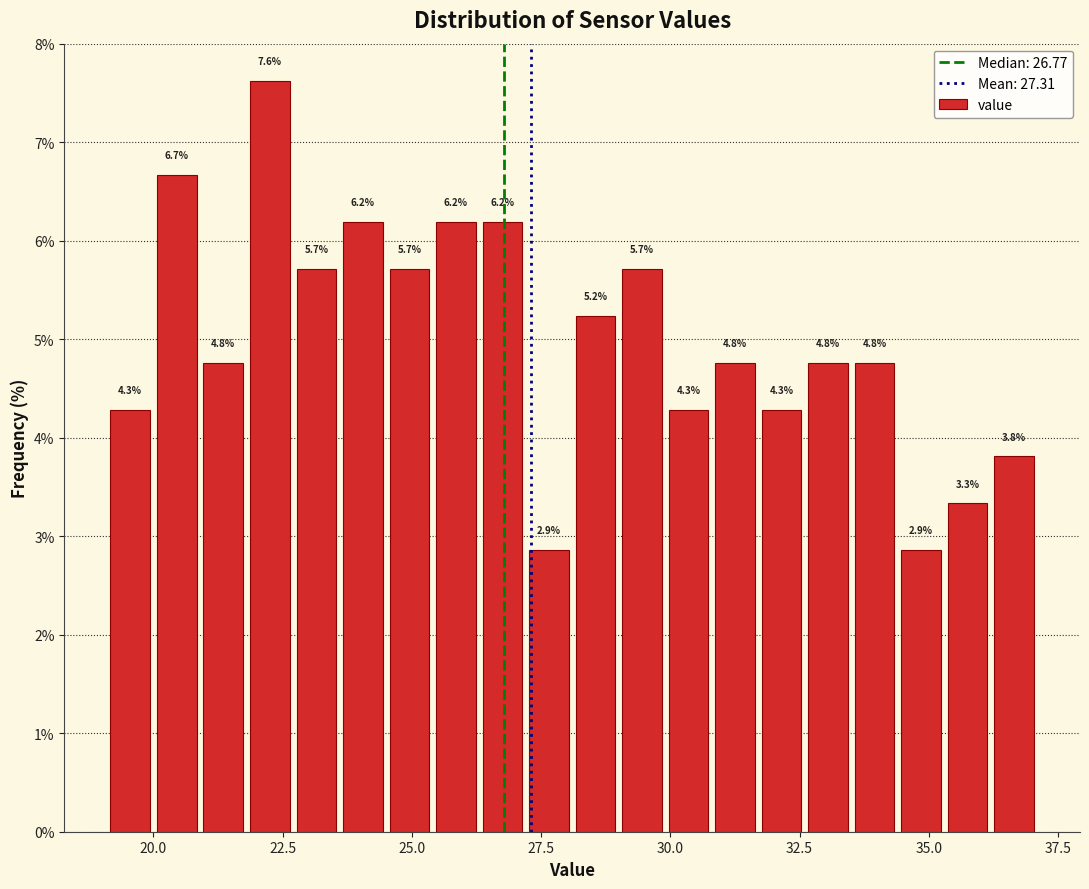

Read against the x-axis, roughly where is the centre of the tallest bar?

22.5